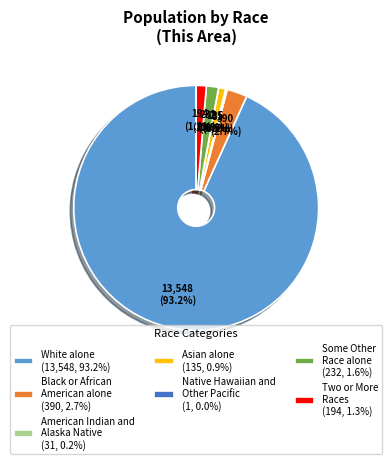

Does White alone represent more than half of the total?

Yes